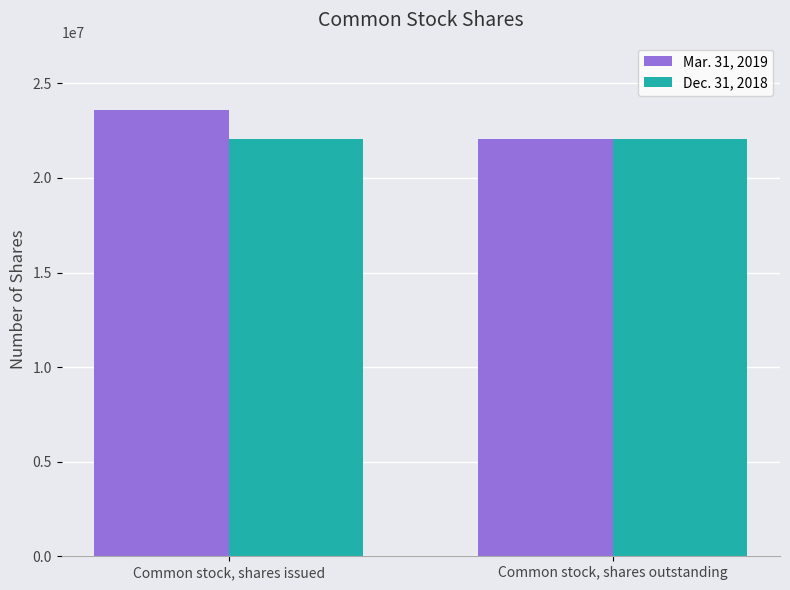

At Common stock, shares issued, list the series in order from smallest to largest.

Dec. 31, 2018, Mar. 31, 2019